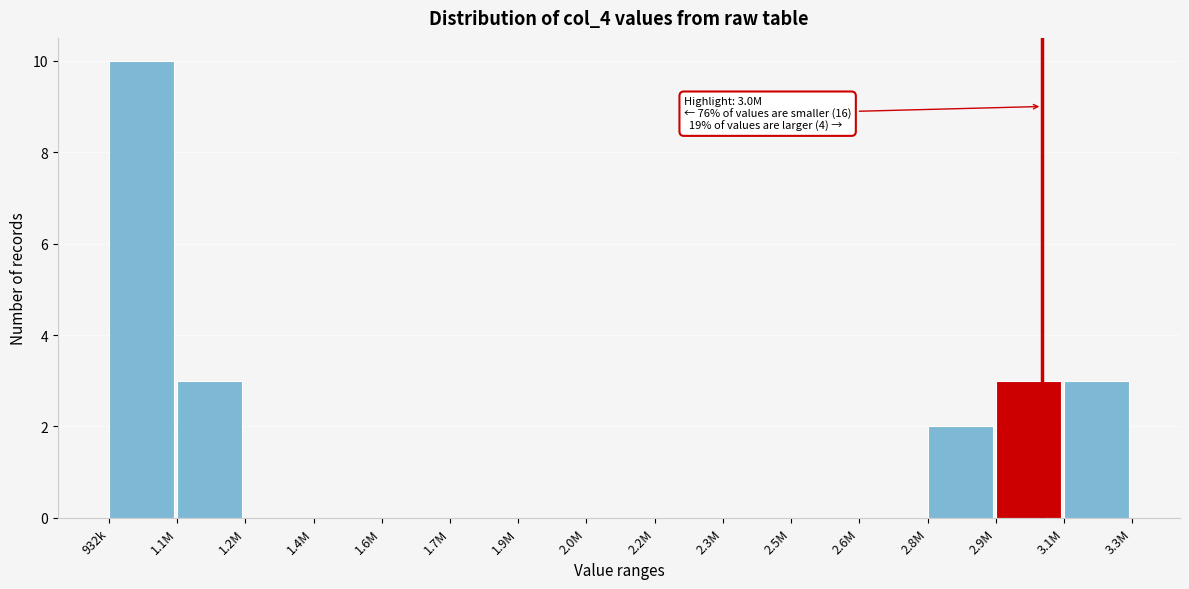

Reading right to left, extract all data points from this chart.

3.1M=3	2.9M=3	2.8M=2	2.6M=0	2.5M=0	2.3M=0	2.2M=0	2.0M=0	1.9M=0	1.7M=0	1.6M=0	1.4M=0	1.2M=0	1.1M=3	932k=10